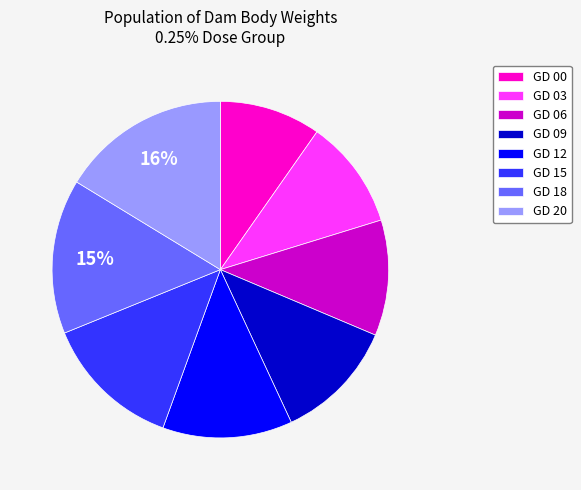

The GD 00 slice represents 10% of the pie. True or false?

True